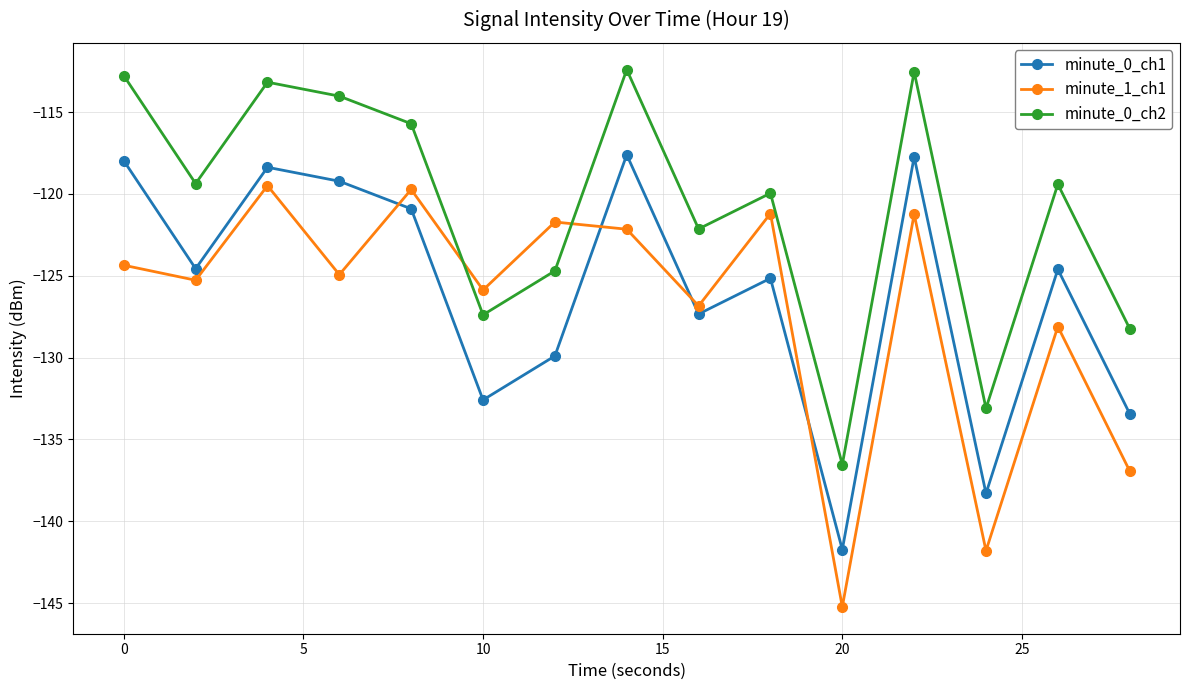

Which series has the largest total across all categories?

minute_0_ch2